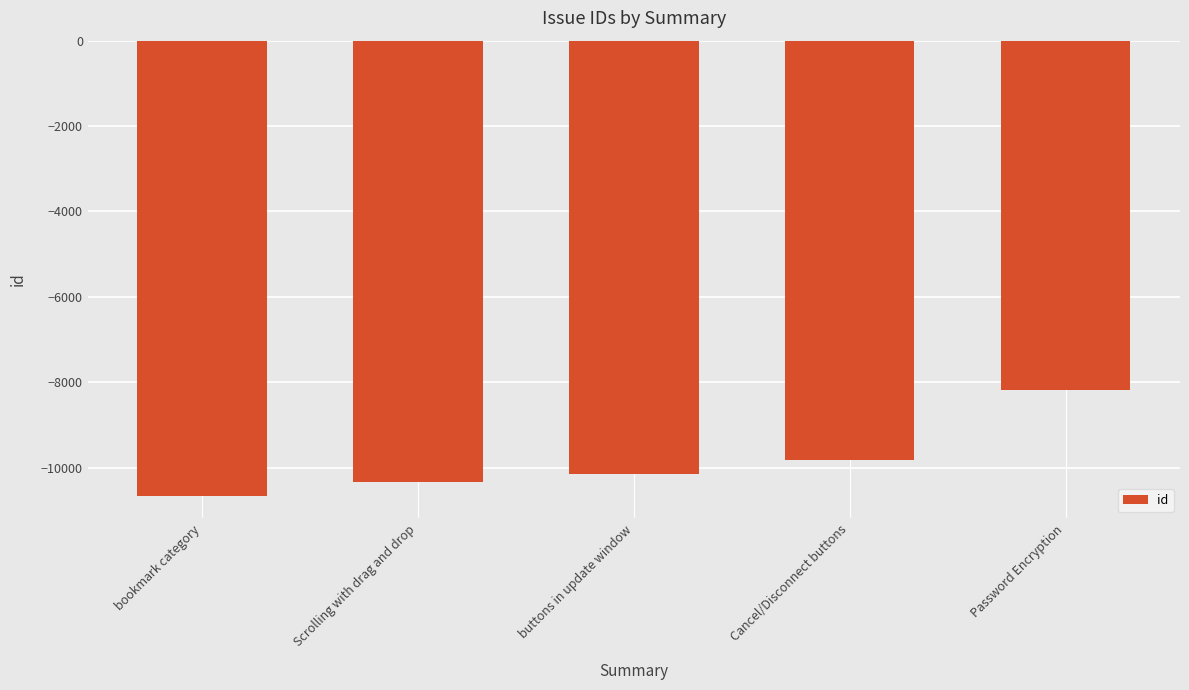

Reading left to right, list all the values displayed in this chart.

-10656	-10345	-10143	-9809	-8173